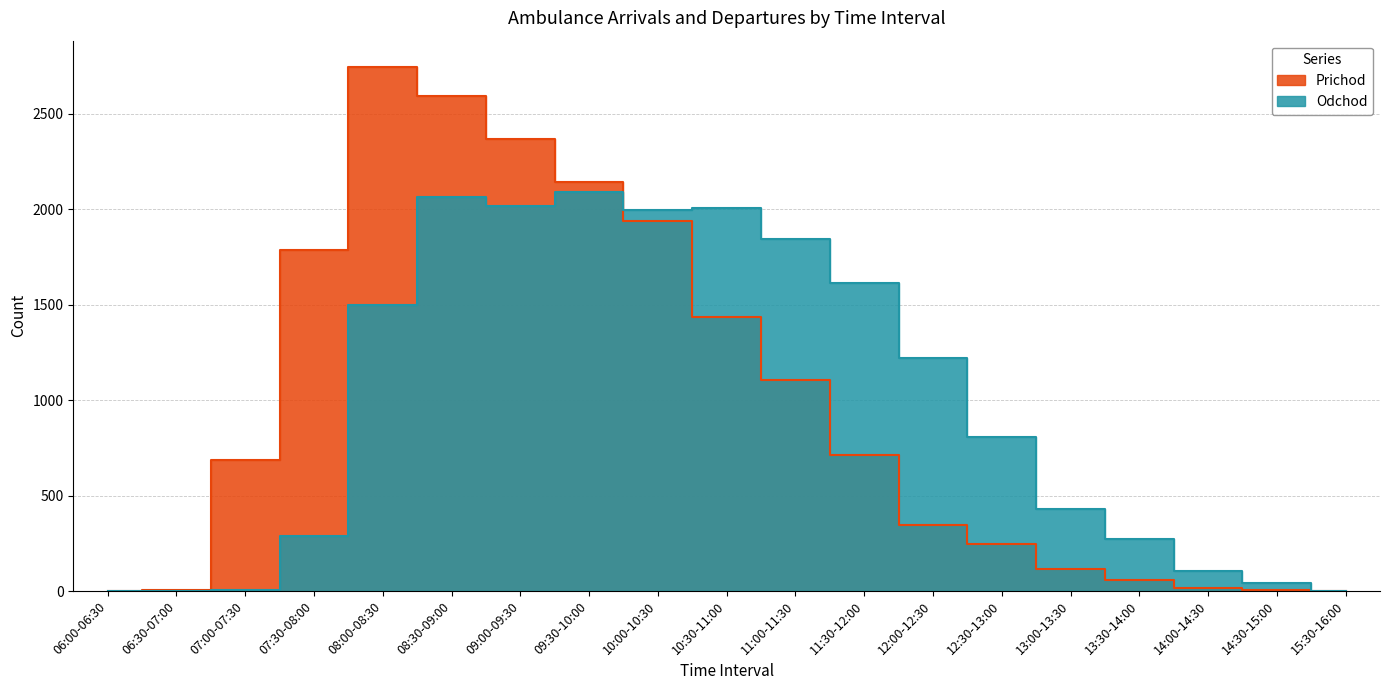

Reading left to right, list all the values displayed in this chart.

Prichod: 06:00-06:30=1	06:30-07:00=4	07:00-07:30=684	07:30-08:00=1785	08:00-08:30=2745	08:30-09:00=2591	09:00-09:30=2367	09:30-10:00=2140	10:00-10:30=1936	10:30-11:00=1436	11:00-11:30=1107	11:30-12:00=714	12:00-12:30=347	12:30-13:00=248	13:00-13:30=115	13:30-14:00=60	14:00-14:30=18	14:30-15:00=8	15:30-16:00=1
Odchod: 06:00-06:30=1	06:30-07:00=1	07:00-07:30=4	07:30-08:00=286	08:00-08:30=1497	08:30-09:00=2061	09:00-09:30=2018	09:30-10:00=2090	10:00-10:30=1996	10:30-11:00=2008	11:00-11:30=1845	11:30-12:00=1612	12:00-12:30=1221	12:30-13:00=807	13:00-13:30=431	13:30-14:00=271	14:00-14:30=105	14:30-15:00=41	15:30-16:00=1